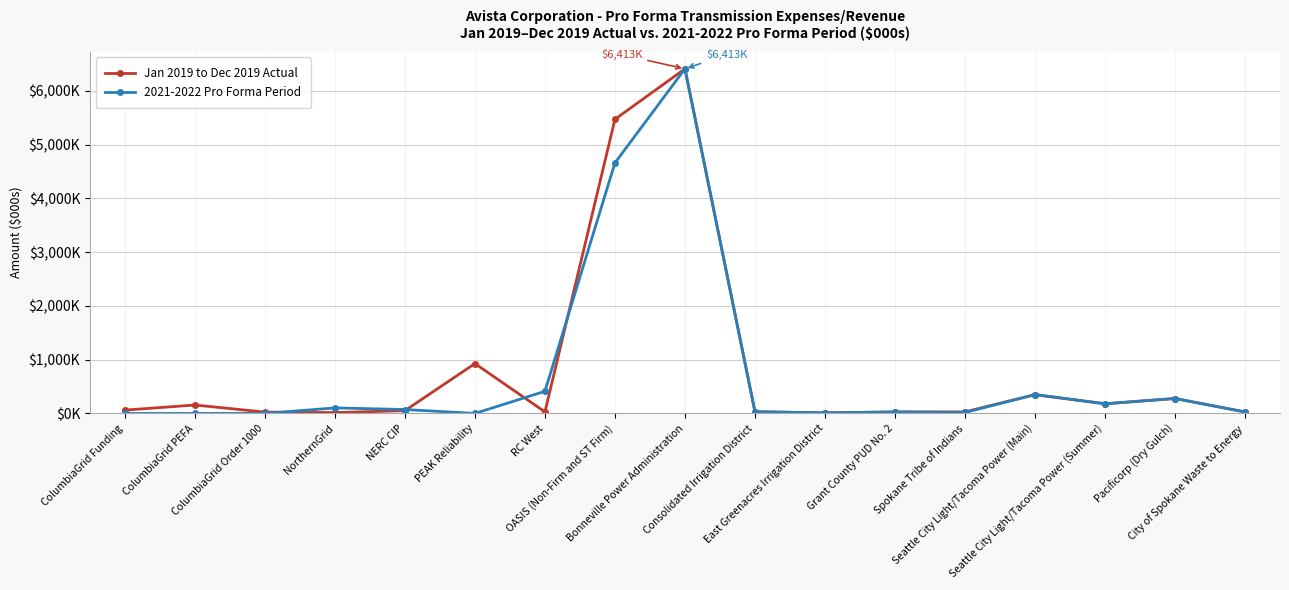

At which category does 2021-2022 Pro Forma Period reach its first local valley?

PEAK Reliability